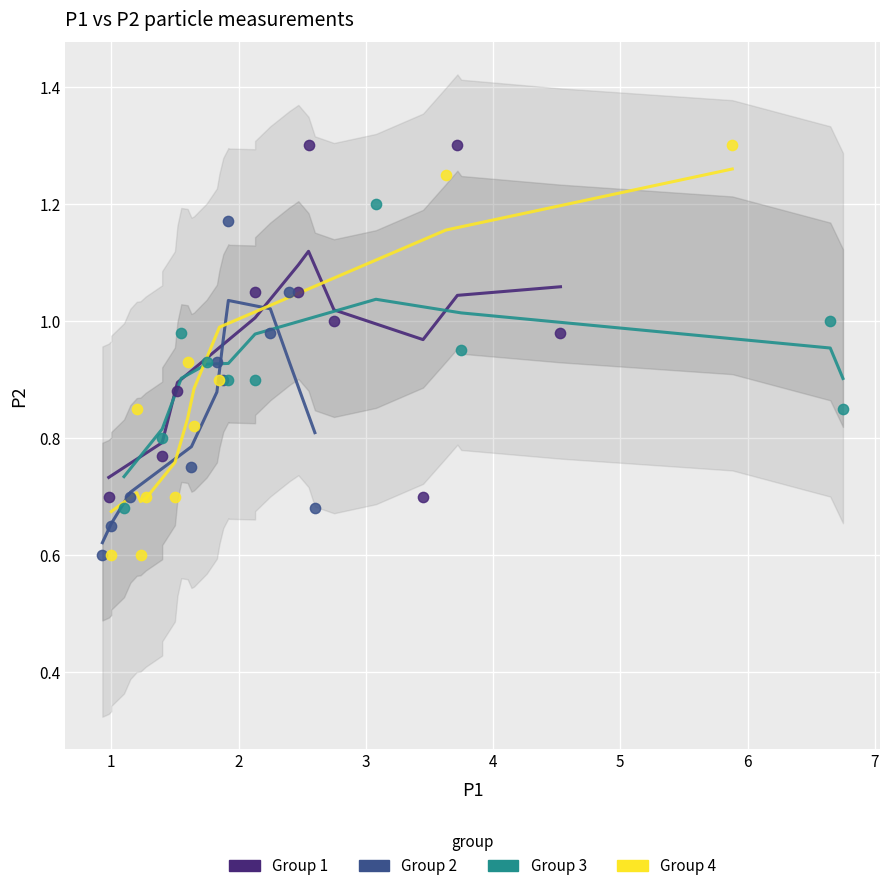

Which series has the largest Y range (max minus min)?

Group 4